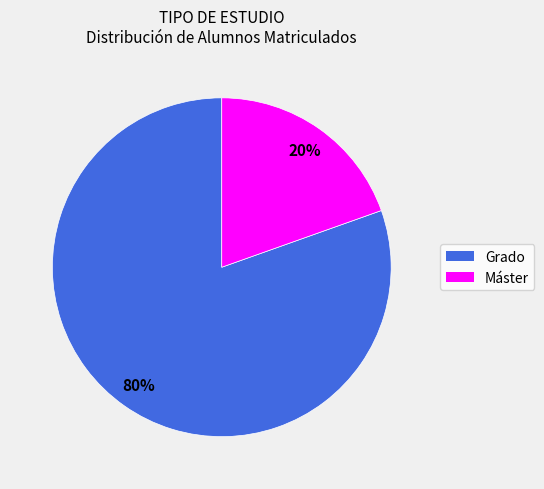

How many slices are in this pie chart?

2